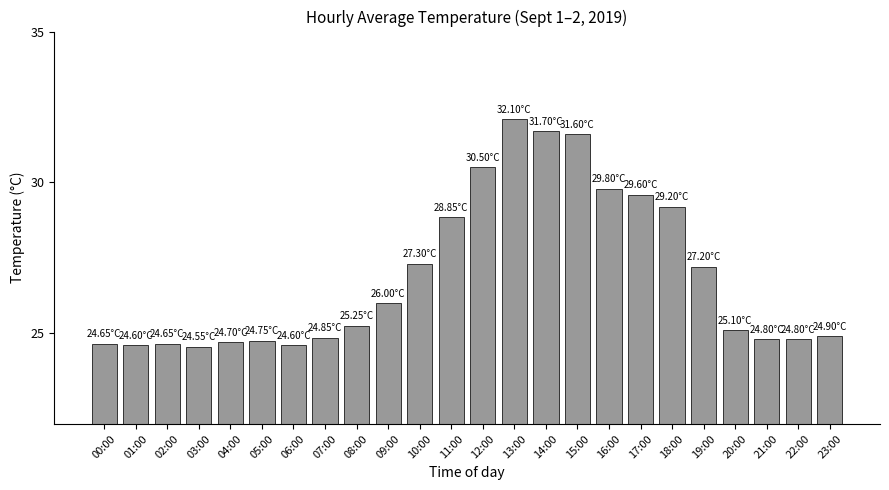

What is the ratio of the value at 22:00 to the value at 05:00?

1.0